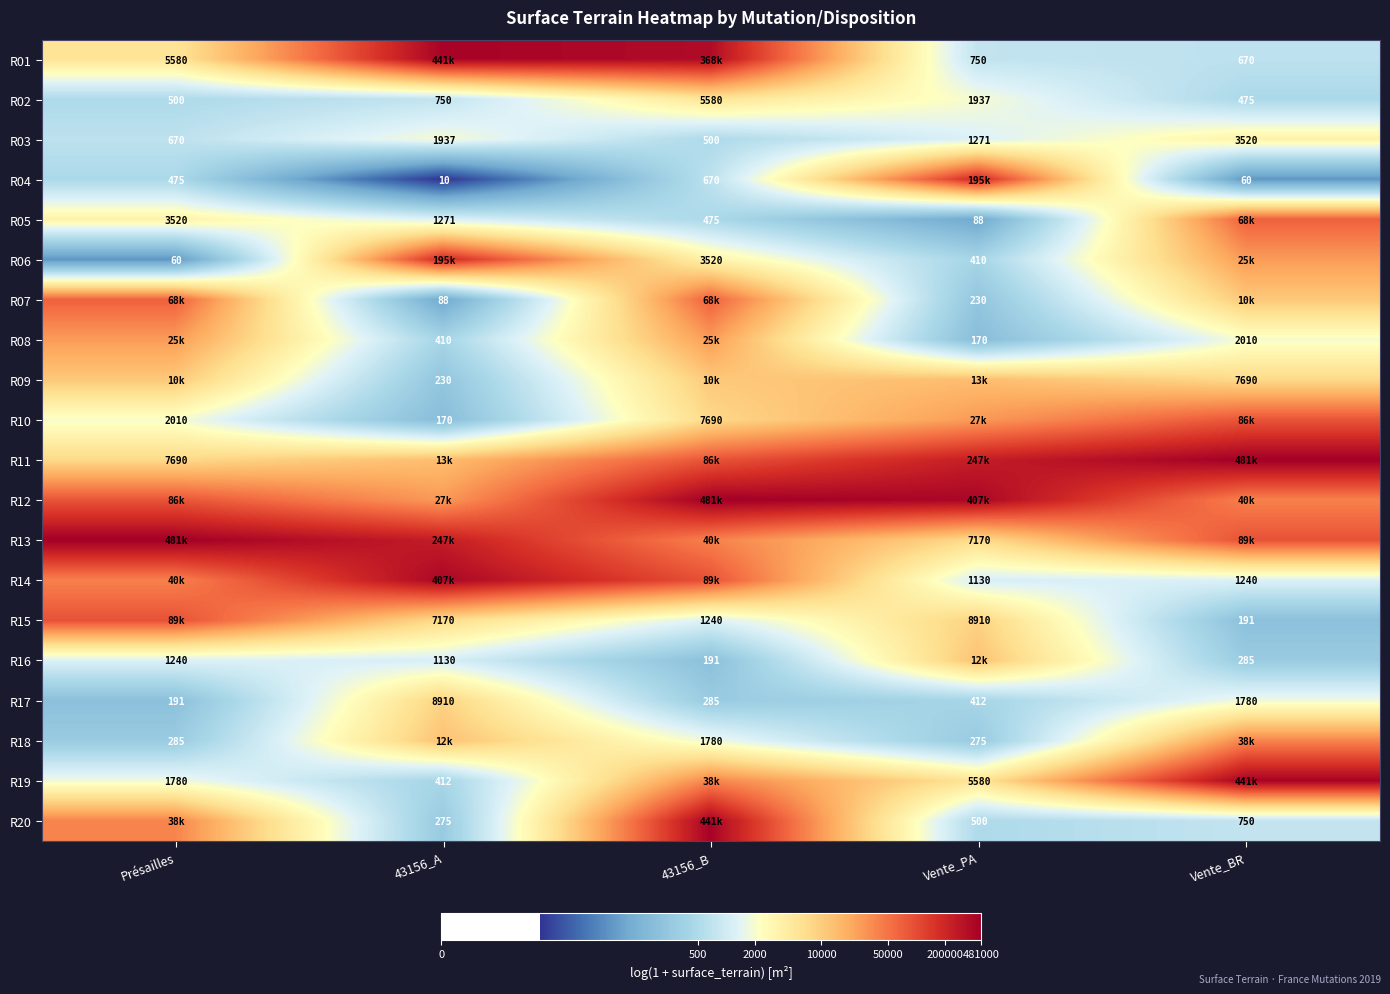

At how many categories does at least one series exceed 12?

5